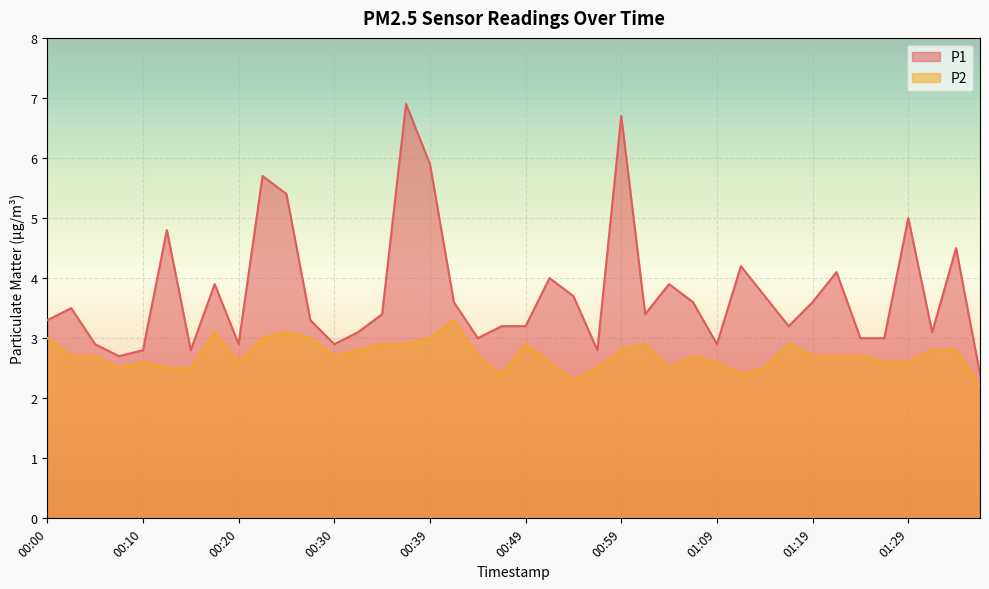

At 00:25, list the series in order from smallest to largest.

P2, P1